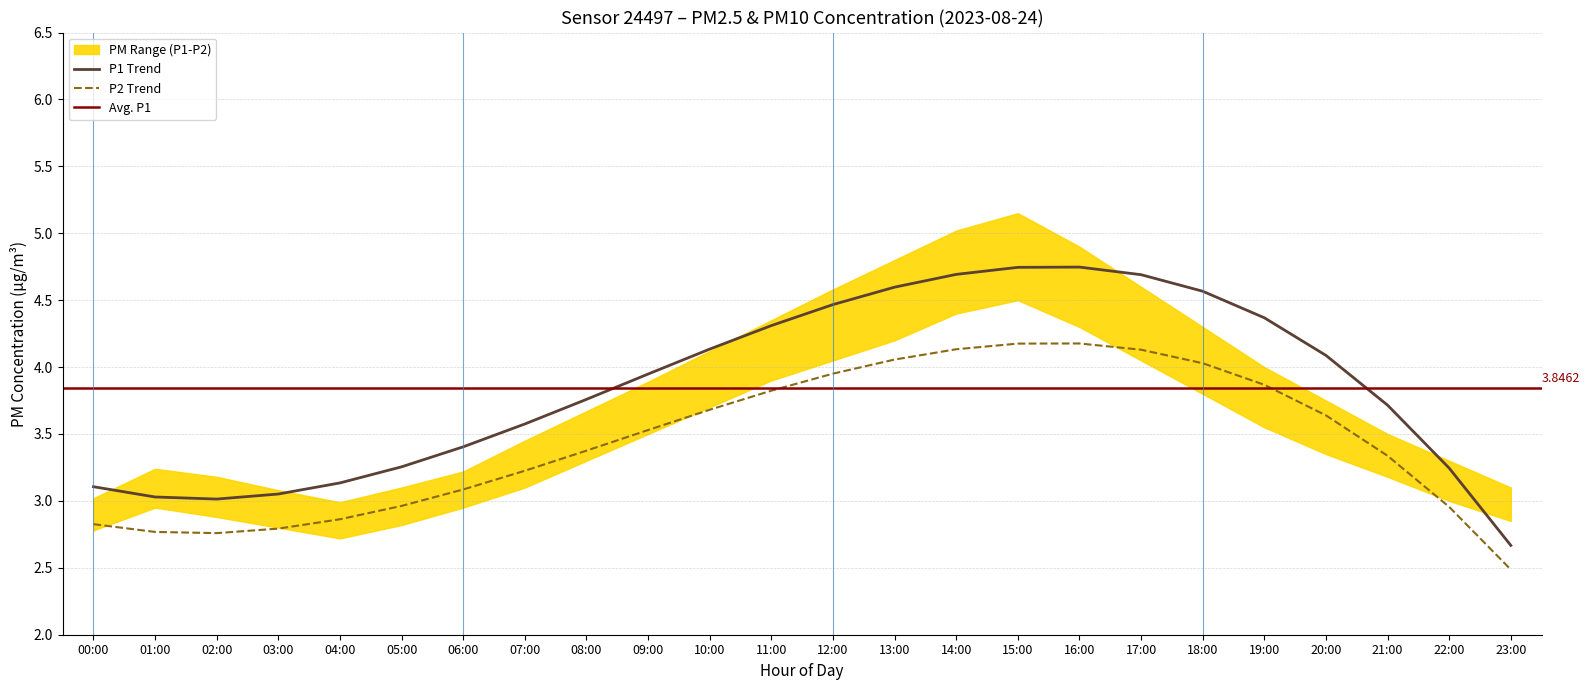

Is this an area chart (filled region under the line)?

No